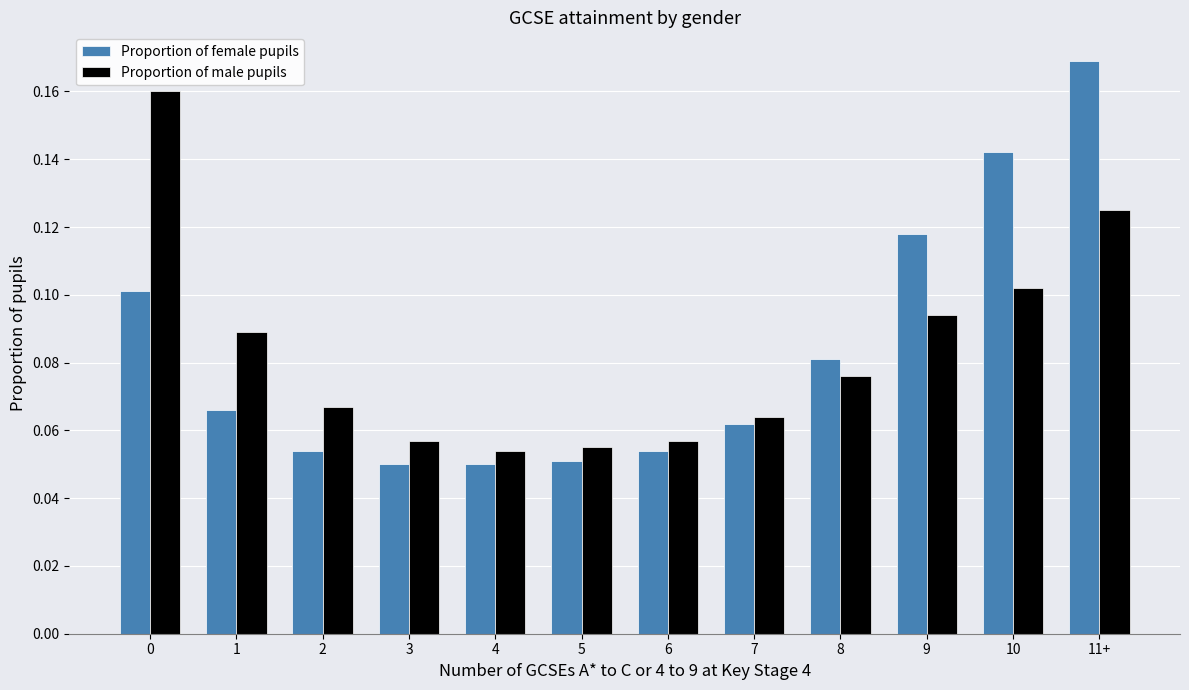

What are all the series names shown in the legend?

Proportion of female pupils, Proportion of male pupils